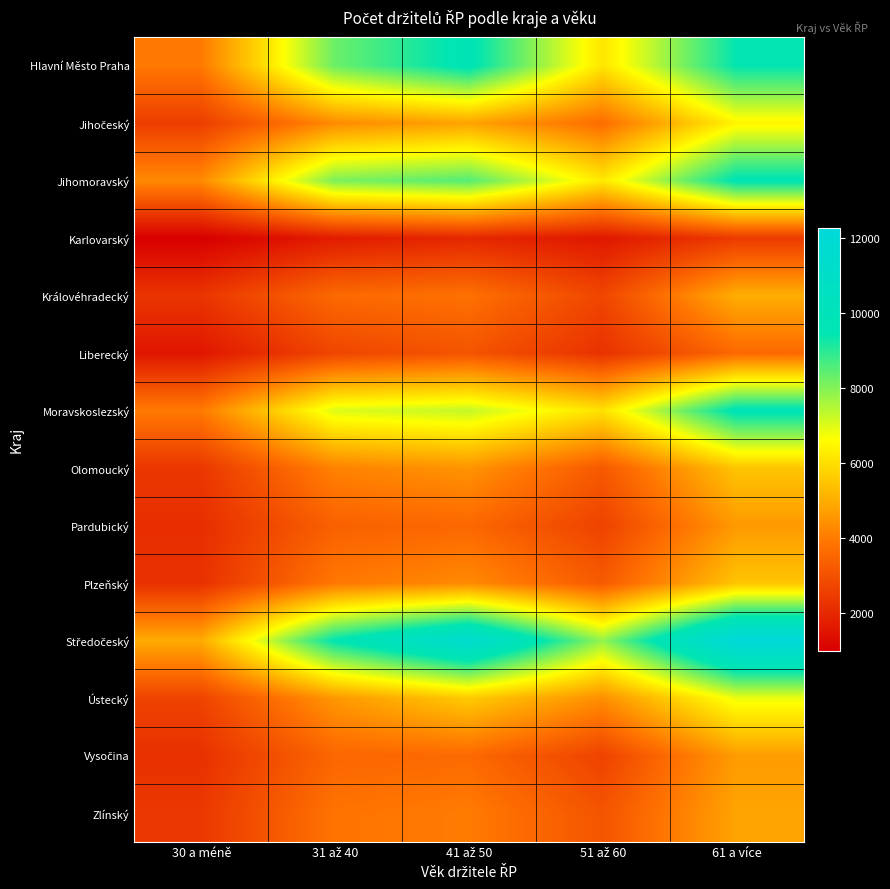

How many distinct data groups are displayed?

14